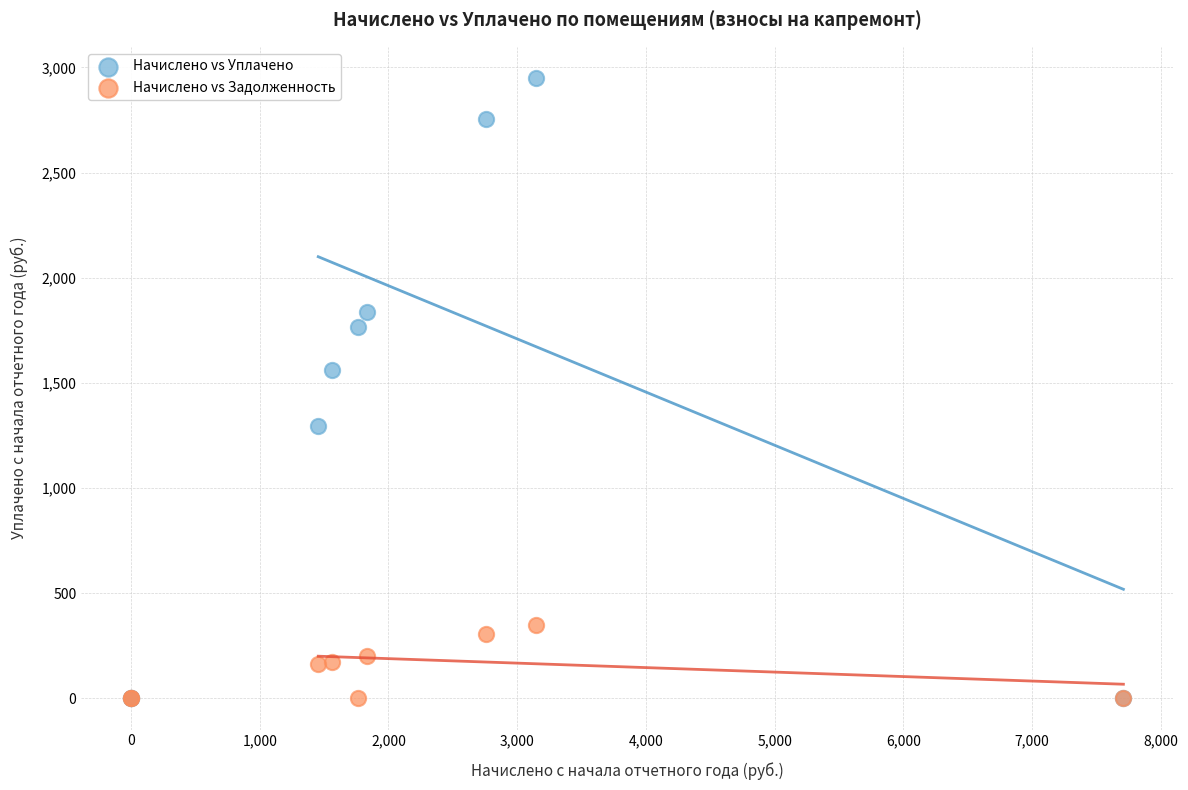

Across all series, what Y value is closest to 1475?

1559.8